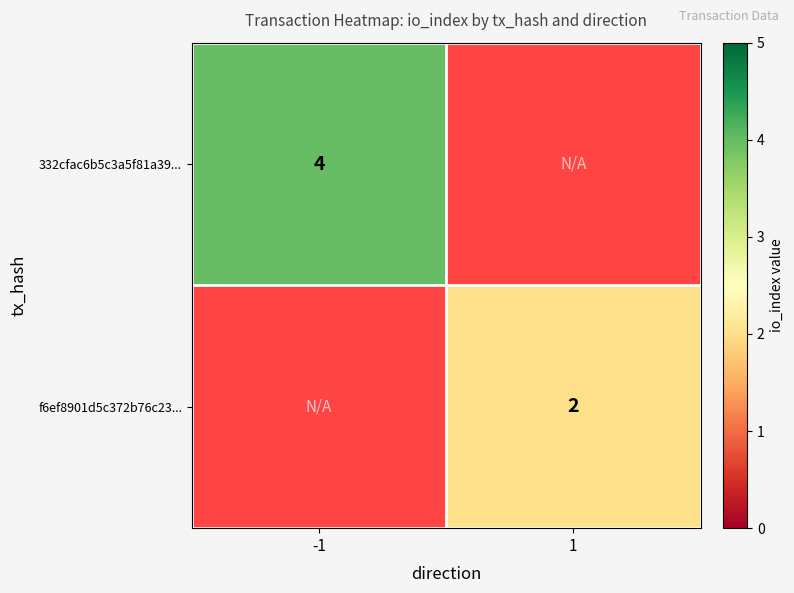

The f6ef8901d5c372b76c23... series shows 2 at 1. True or false?

True